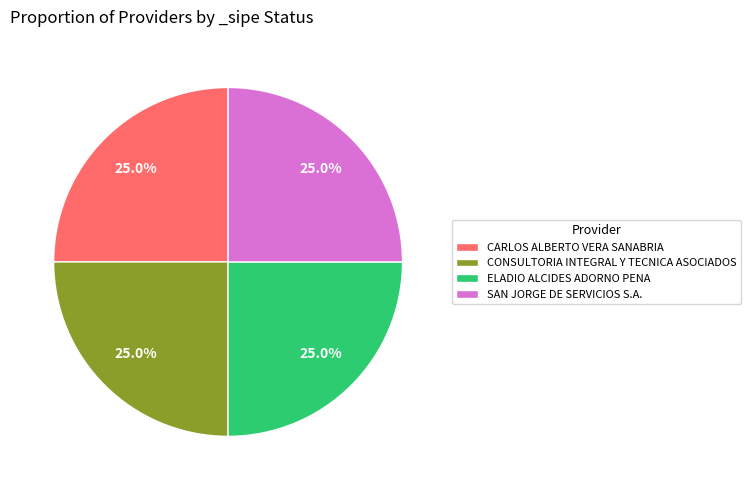

To the nearest percent, what is the difference between the largest and smallest slice percentages?

0%